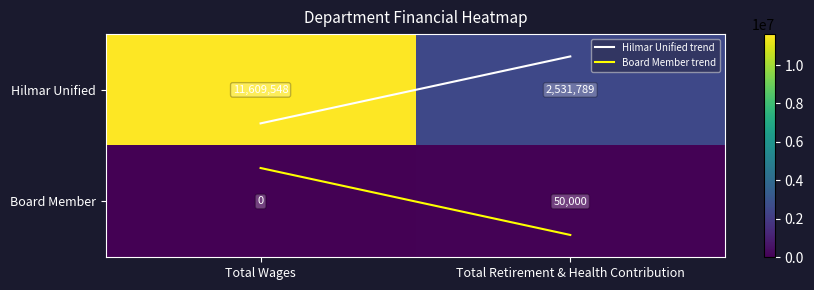

True or false: Hilmar Unified has a value of 3921243 at Total Retirement & Health Contribution.

False